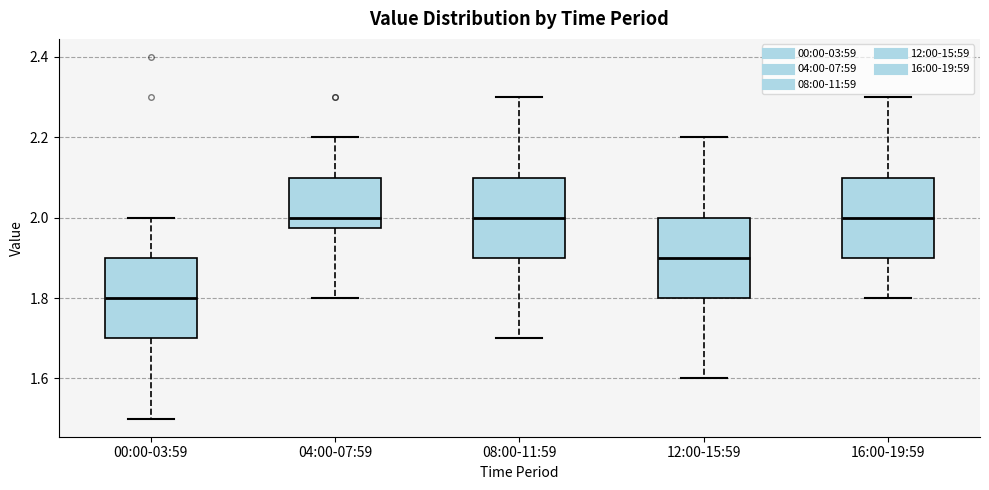

Where does the upper whisker of the box for 08:00-11:59 end on the y-axis? The values are not printed on the chart, so give them approximately, as read against the axis.

2.30